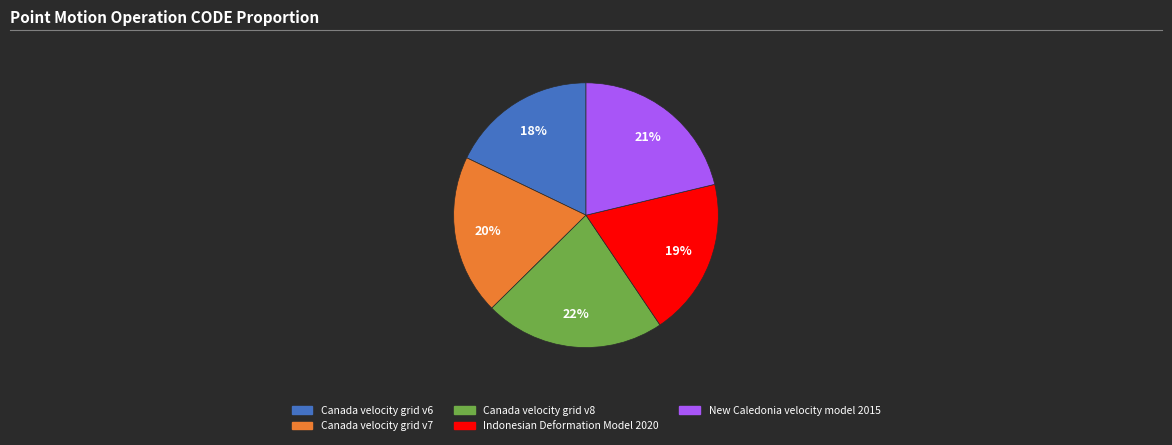

The Canada velocity grid v8 slice represents 22% of the pie. True or false?

True